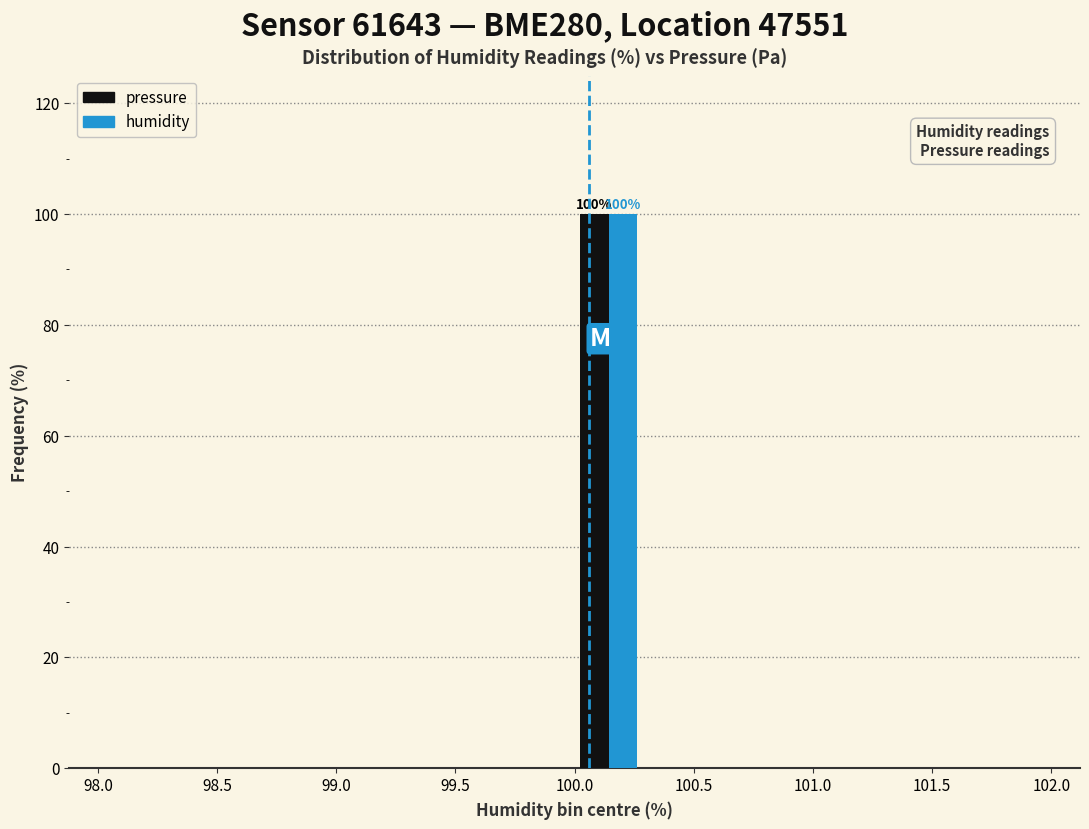

In the pressure series, which range on the x-axis has the tallest bar?

100.00 to 100.30